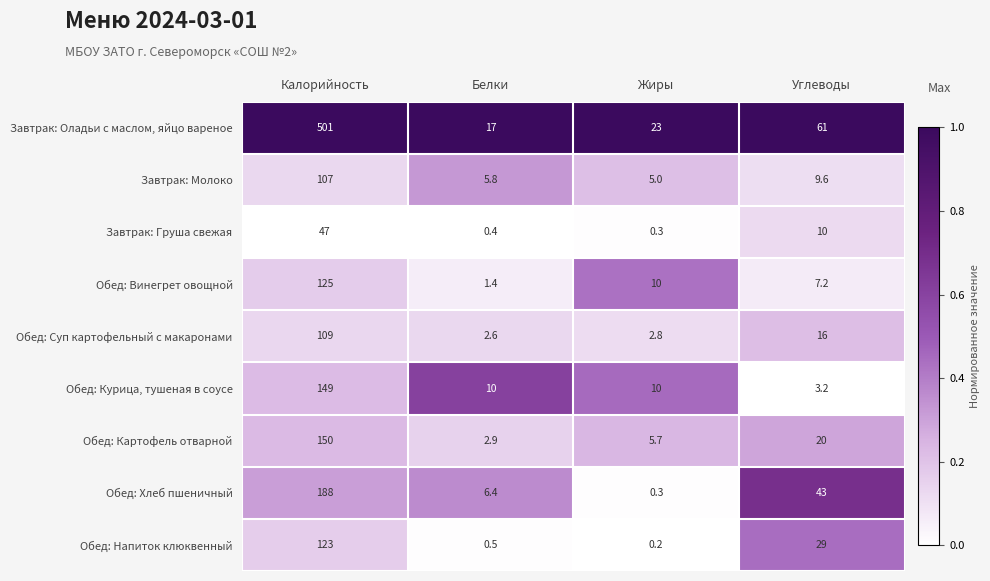

What is the minimum value for Обед: Хлеб пшеничный?

0.3